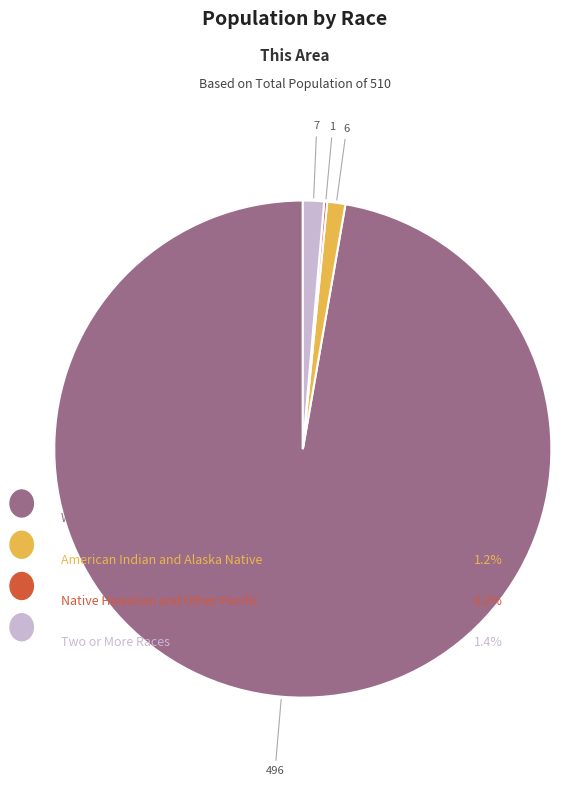

Is there a majority slice in this chart?

Yes